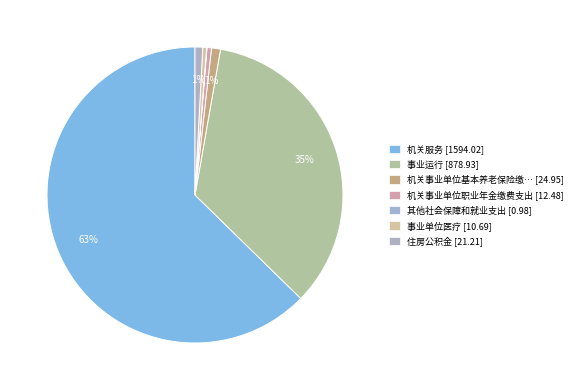

To the nearest percent, what is the average slice percentage?

14%